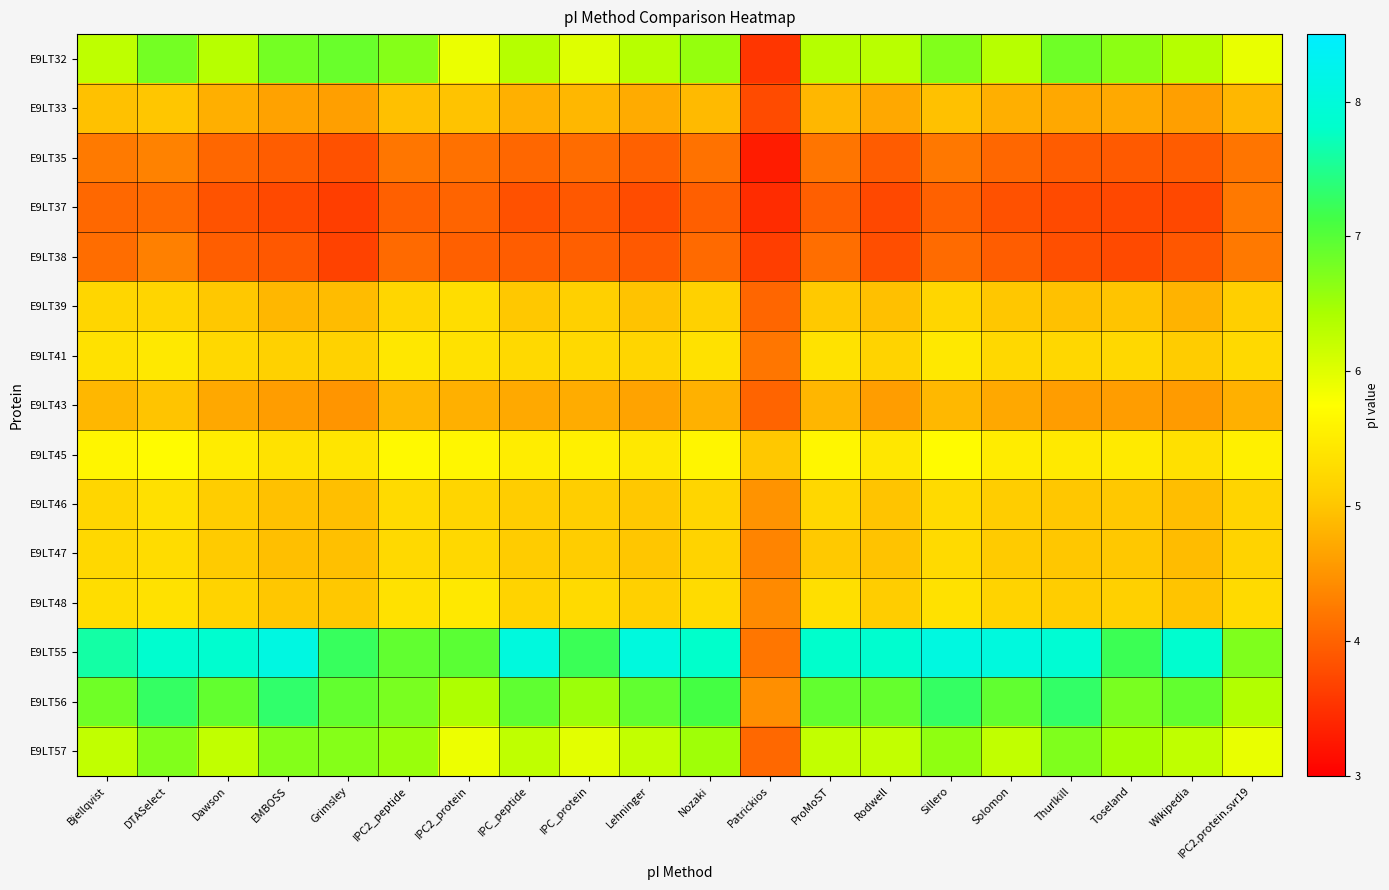

What is the spread (max minus min) of values at Solomon?

4.2